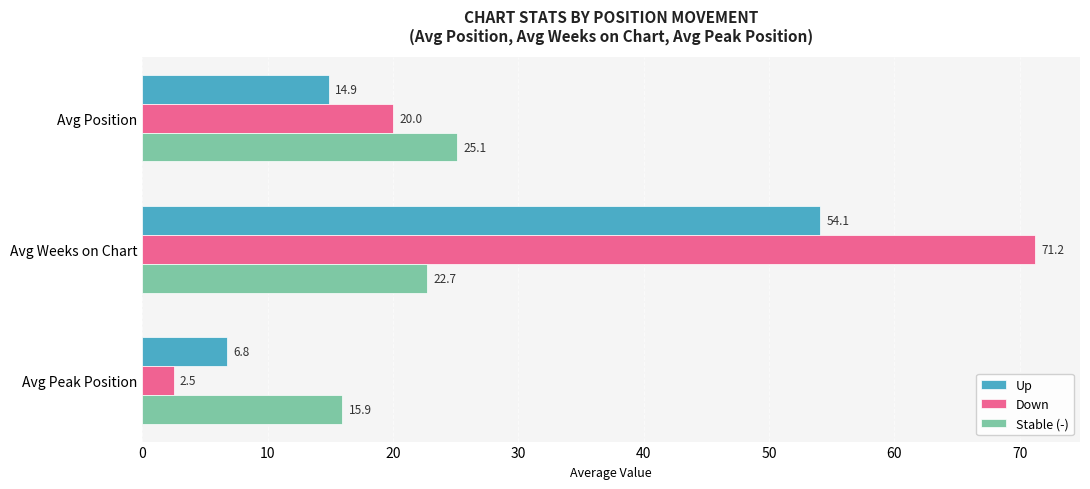

At which category is the sum across all series the highest?

Avg Weeks on Chart